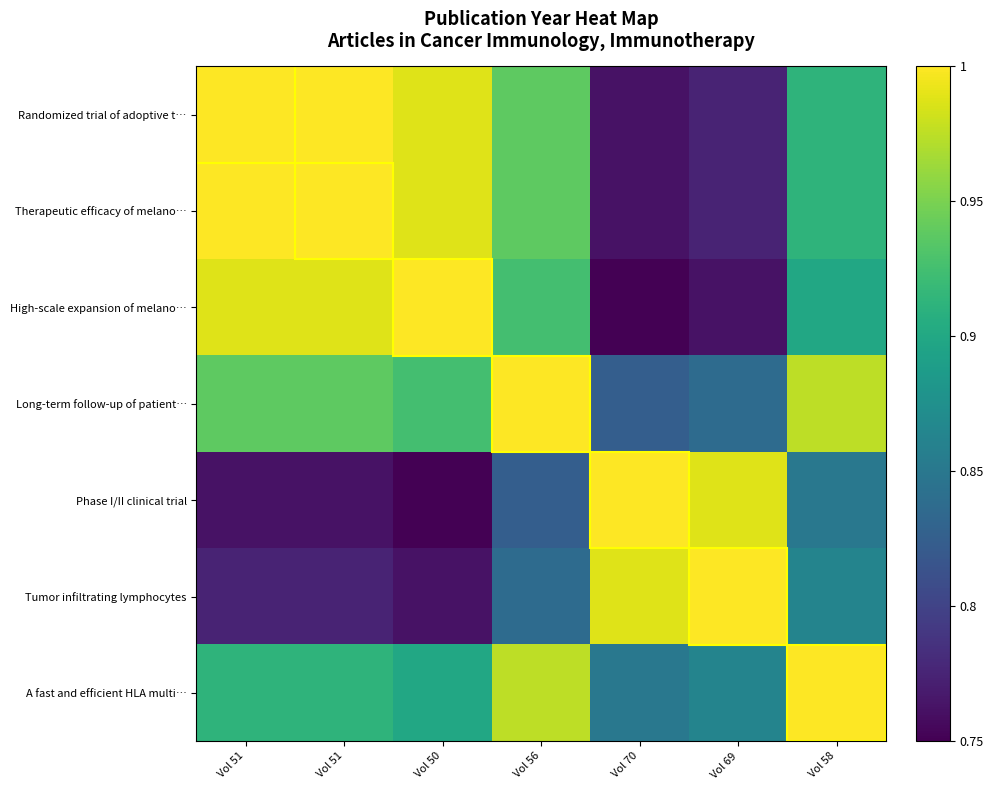

Reading left to right, transcribe all the data shown in this chart.

Randomized trial of adoptive t…: Vol 51=1.0	Vol 51=1.0	Vol 50=1.0	Vol 56=0.9	Vol 70=0.8	Vol 69=0.8	Vol 58=0.9
Therapeutic efficacy of melano…: Vol 51=1.0	Vol 51=1.0	Vol 50=1.0	Vol 56=0.9	Vol 70=0.8	Vol 69=0.8	Vol 58=0.9
High-scale expansion of melano…: Vol 51=1.0	Vol 51=1.0	Vol 50=1.0	Vol 56=0.9	Vol 70=0.8	Vol 69=0.8	Vol 58=0.9
Long-term follow-up of patient…: Vol 51=0.9	Vol 51=0.9	Vol 50=0.9	Vol 56=1.0	Vol 70=0.8	Vol 69=0.8	Vol 58=1.0
Phase I/II clinical trial: Vol 51=0.8	Vol 51=0.8	Vol 50=0.8	Vol 56=0.8	Vol 70=1.0	Vol 69=1.0	Vol 58=0.9
Tumor infiltrating lymphocytes: Vol 51=0.8	Vol 51=0.8	Vol 50=0.8	Vol 56=0.8	Vol 70=1.0	Vol 69=1.0	Vol 58=0.9
A fast and efficient HLA multi…: Vol 51=0.9	Vol 51=0.9	Vol 50=0.9	Vol 56=1.0	Vol 70=0.9	Vol 69=0.9	Vol 58=1.0